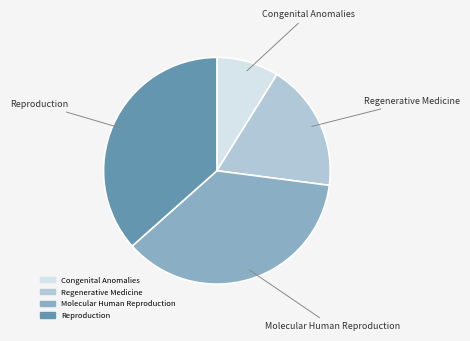

True or false: Regenerative Medicine accounts for 26% of the total.

False